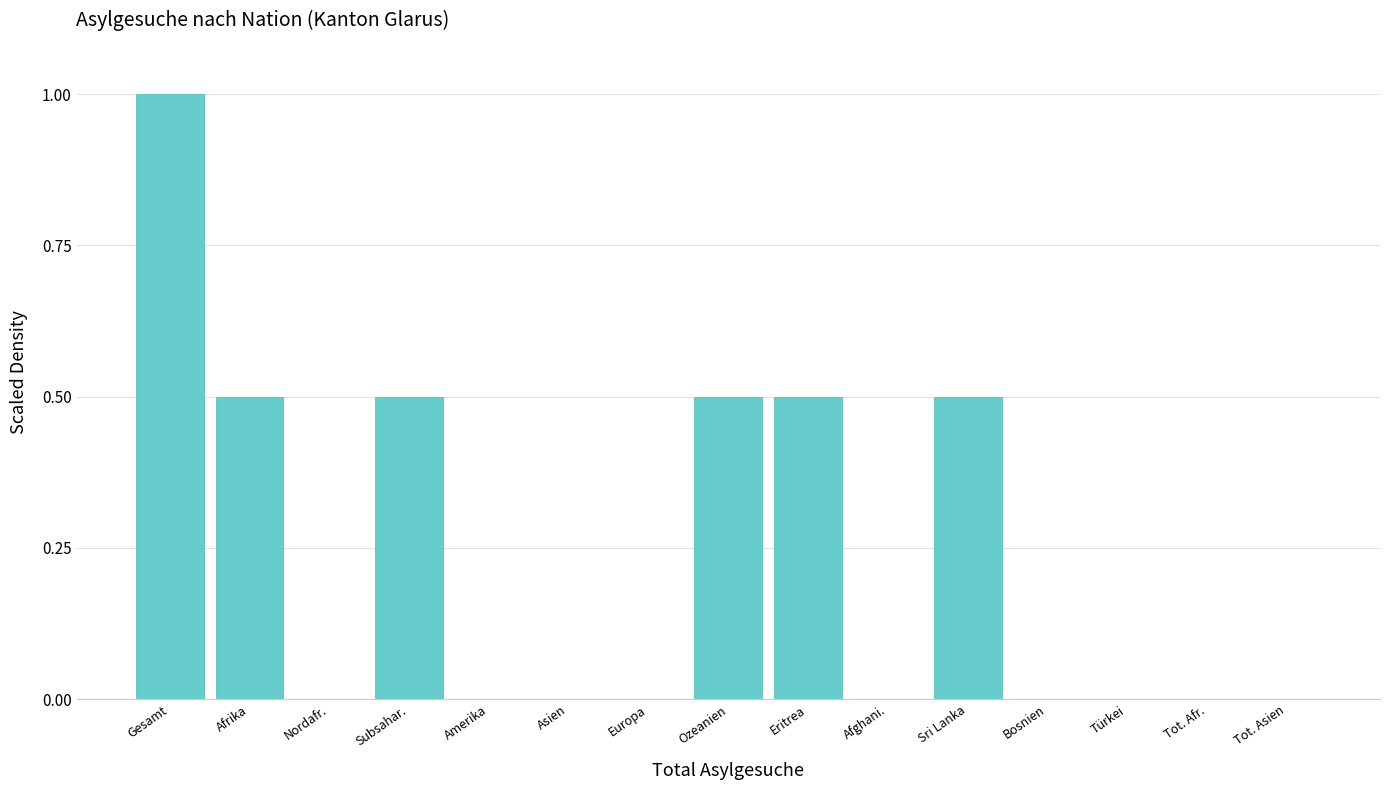

Reading left to right, extract all data points from this chart.

Gesamt=1.0	Afrika=0.5	Nordafr.=0.0	Subsahar.=0.5	Amerika=0.0	Asien=0.0	Europa=0.0	Ozeanien=0.5	Eritrea=0.5	Afghani.=0.0	Sri Lanka=0.5	Bosnien=0.0	Türkei=0.0	Tot. Afr.=0.0	Tot. Asien=0.0